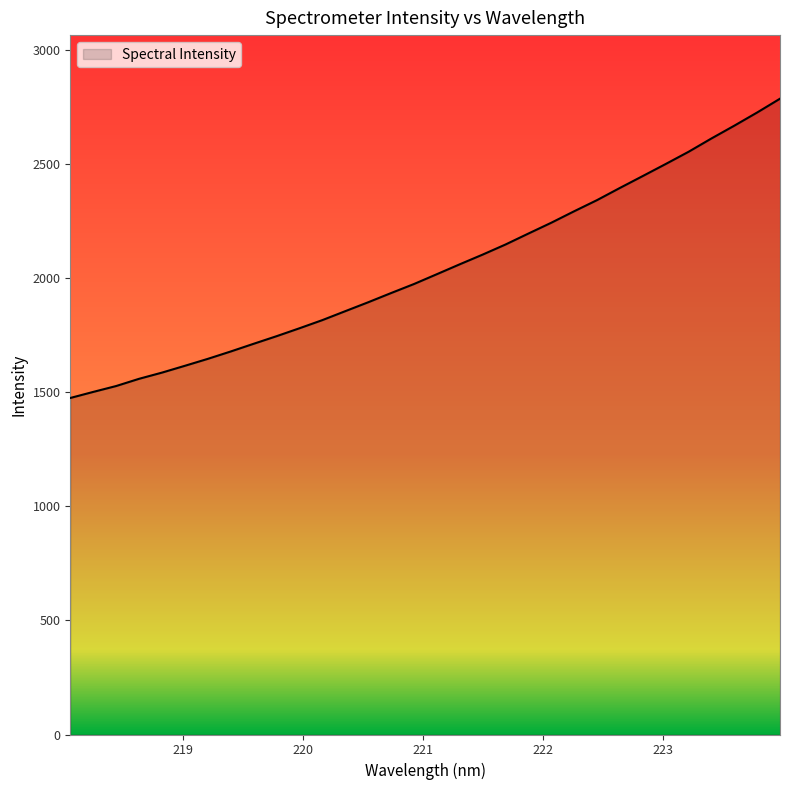

What is the minimum value shown in the chart?

1474.0